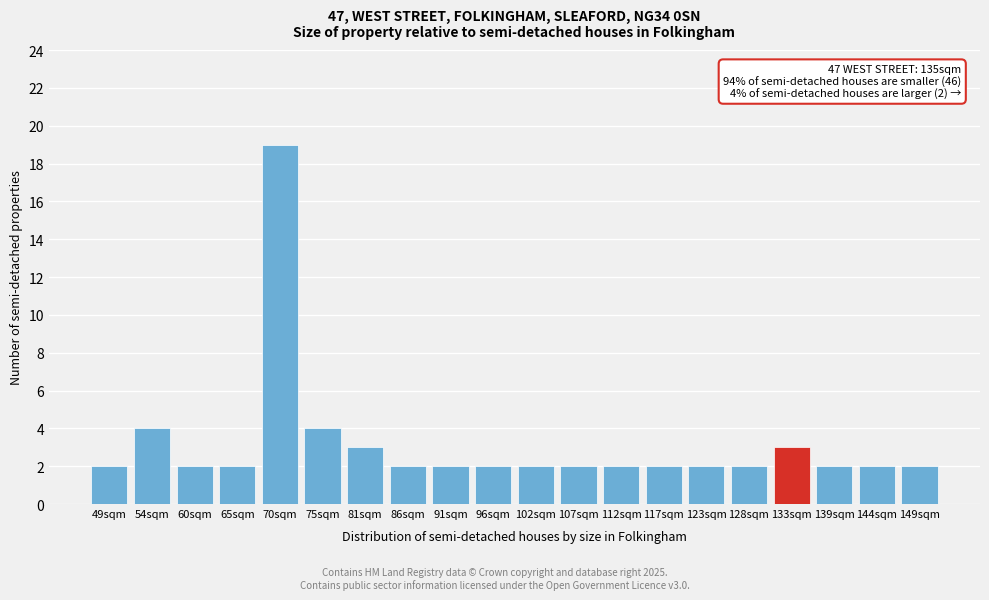

Reading left to right, extract all data points from this chart.

2	4	2	2	19	4	3	2	2	2	2	2	2	2	2	2	3	2	2	2